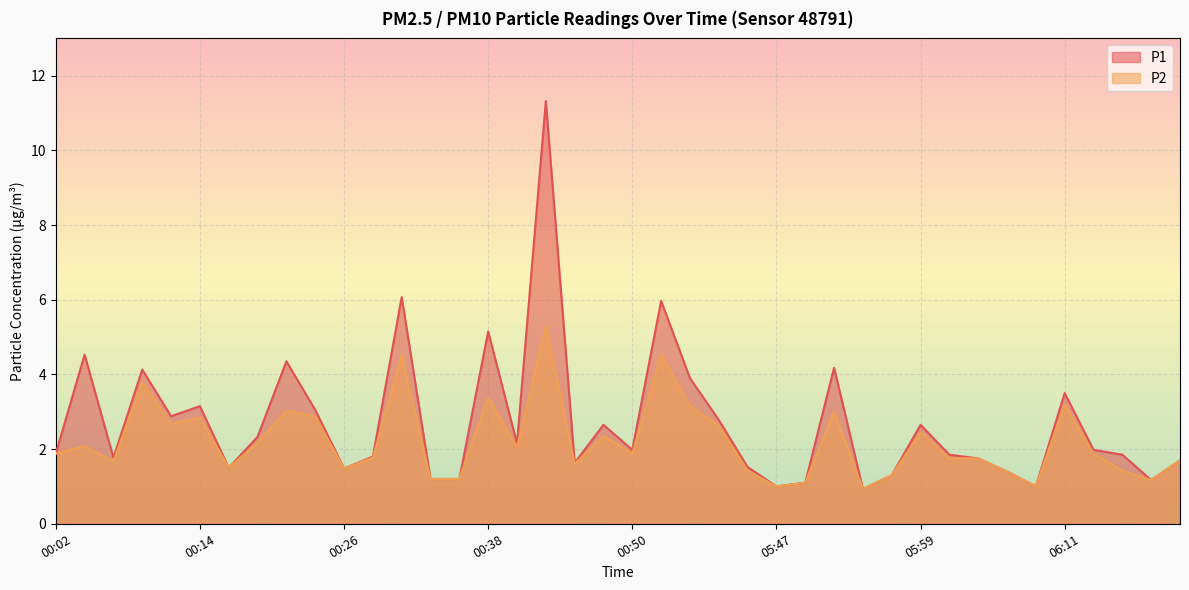

Between 05:50 and 00:06, which is larger?

00:06